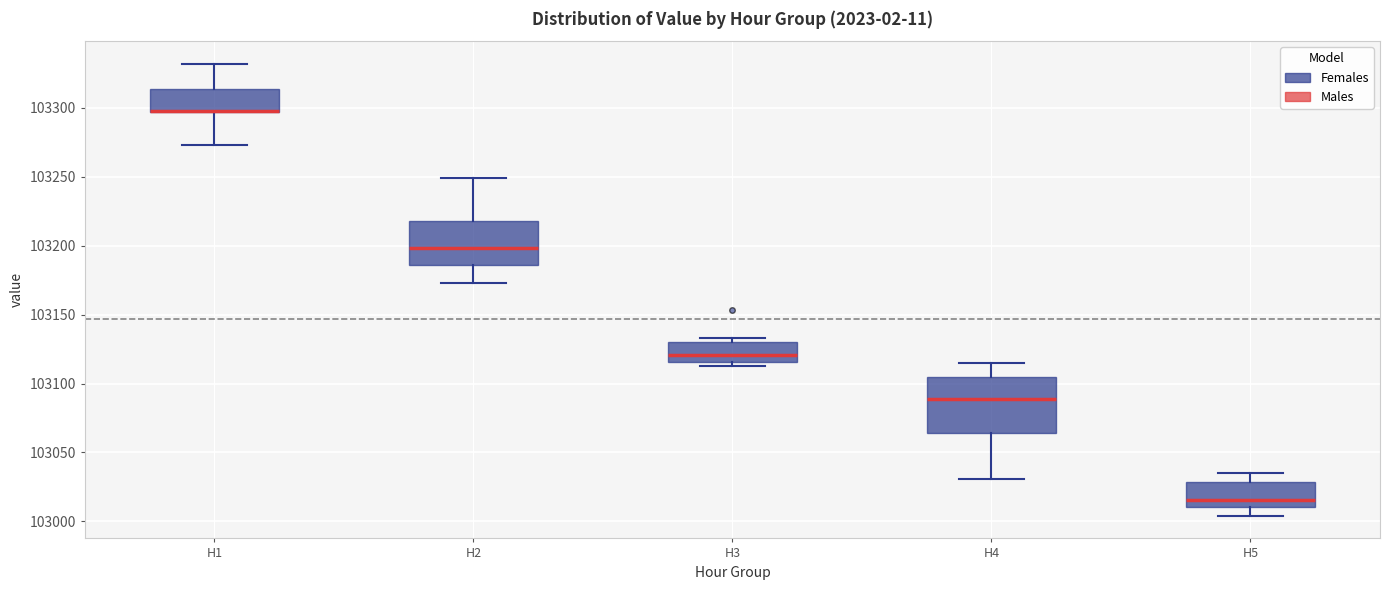

Where is the upper edge of the box for H5 on the y-axis? The values are not printed on the chart, so give them approximately, as read against the axis.

103030